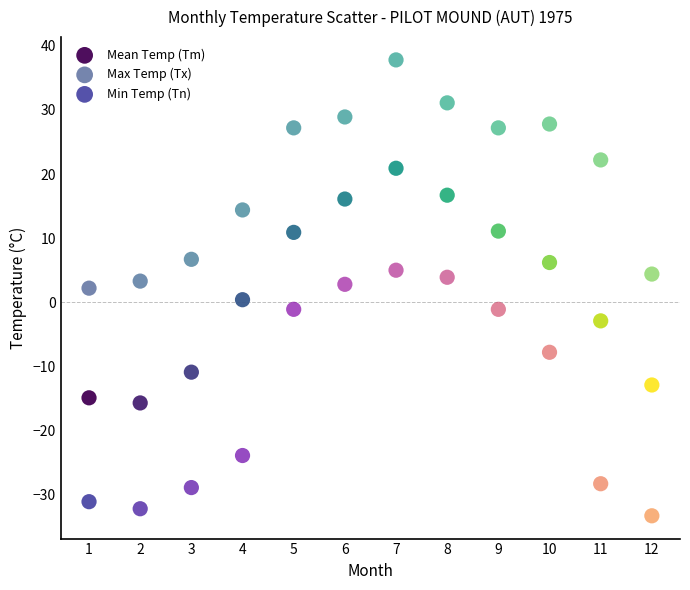

In the Max Temp (Tx) series, what Y value is closest to 20?

22.2